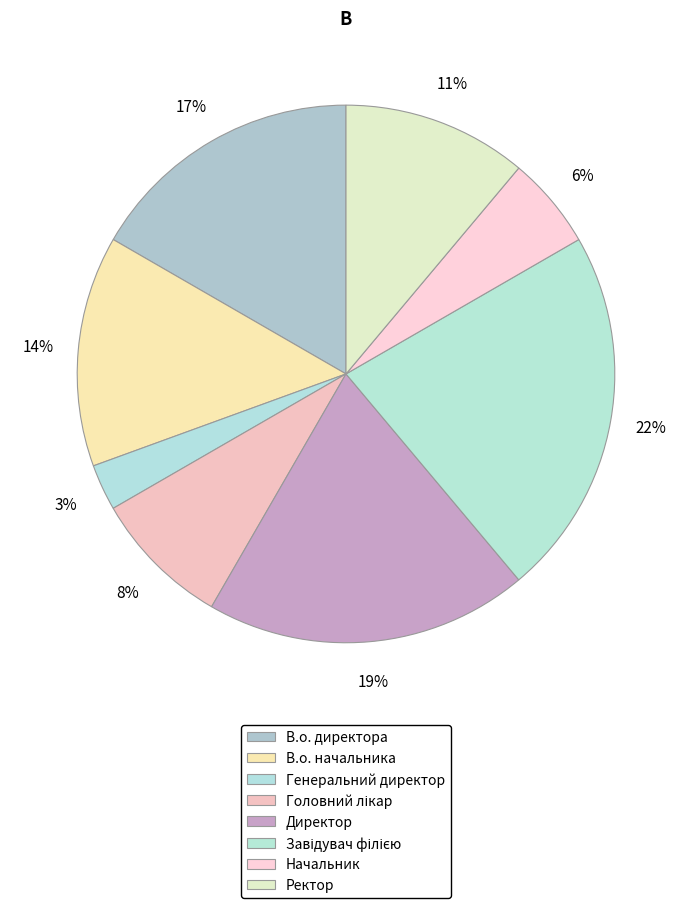

What percentage is the Головний лікар slice, to the nearest percent?

8%